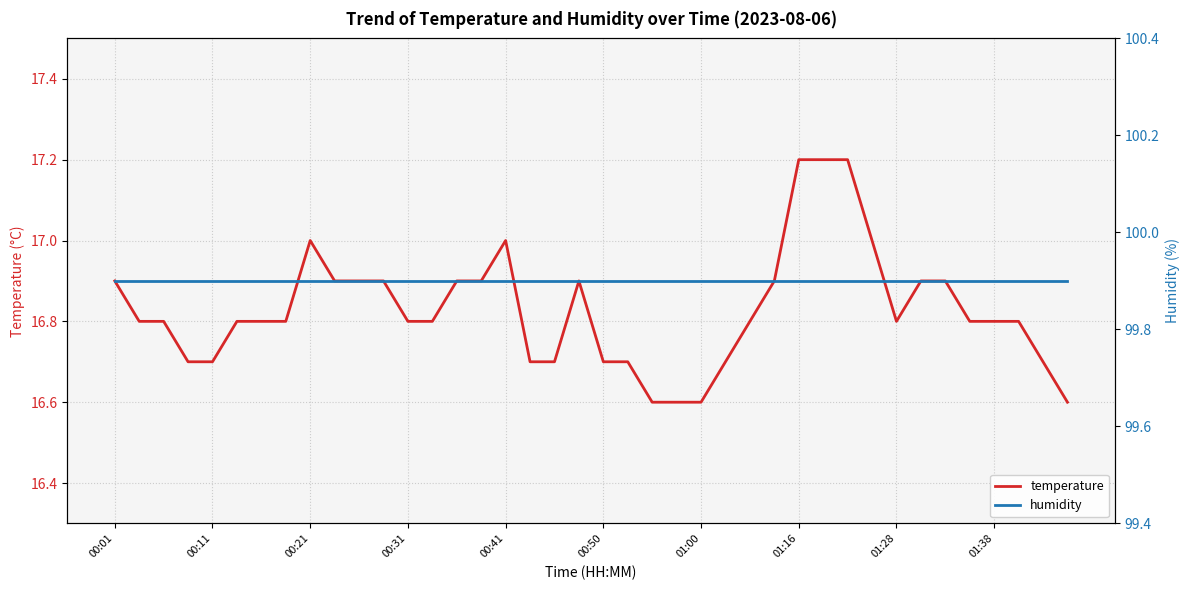

The temperature series shows 16.7 at 00:50. True or false?

True